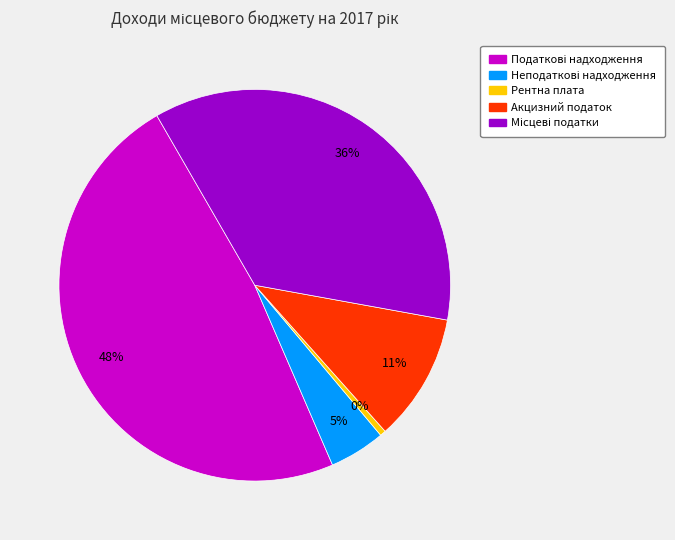

Is there any slice that represents more than half of the pie?

No